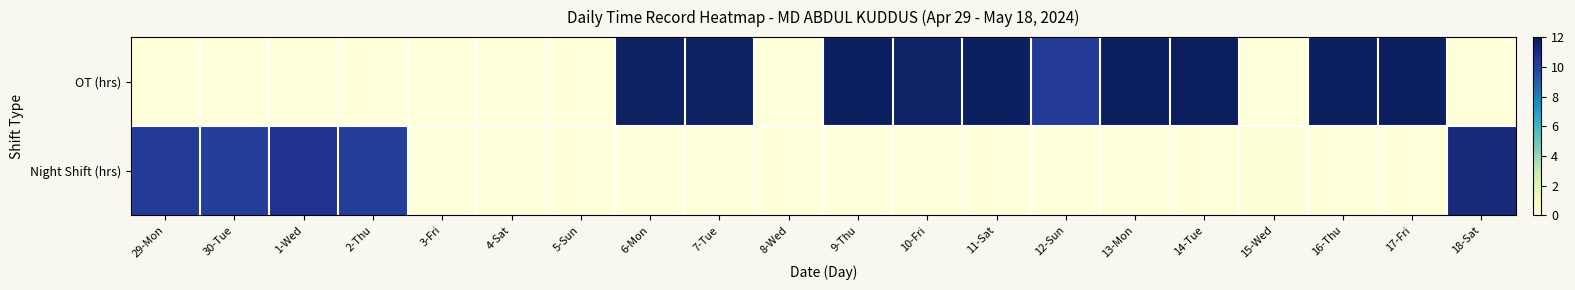

Rank the series by their maximum value, from highest to lowest.

OT (hrs), Night Shift (hrs)